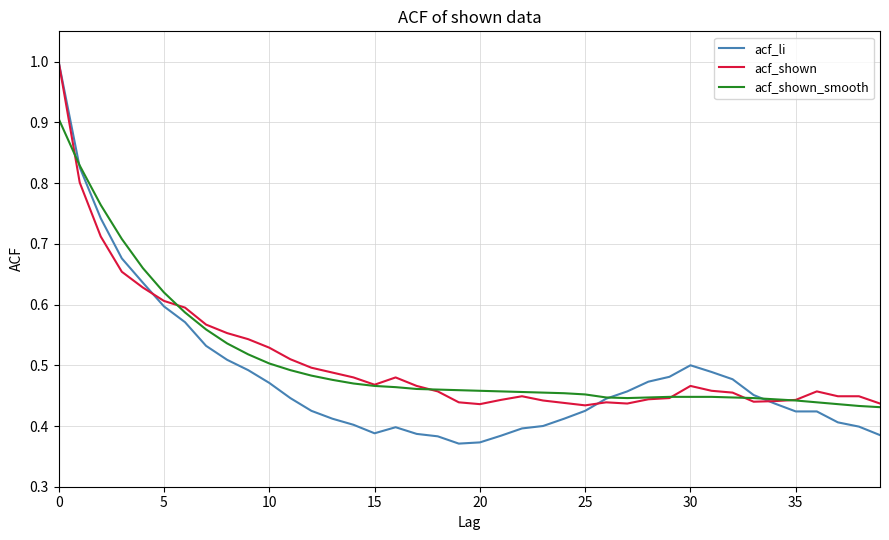

What is the greatest value displayed?

1.0